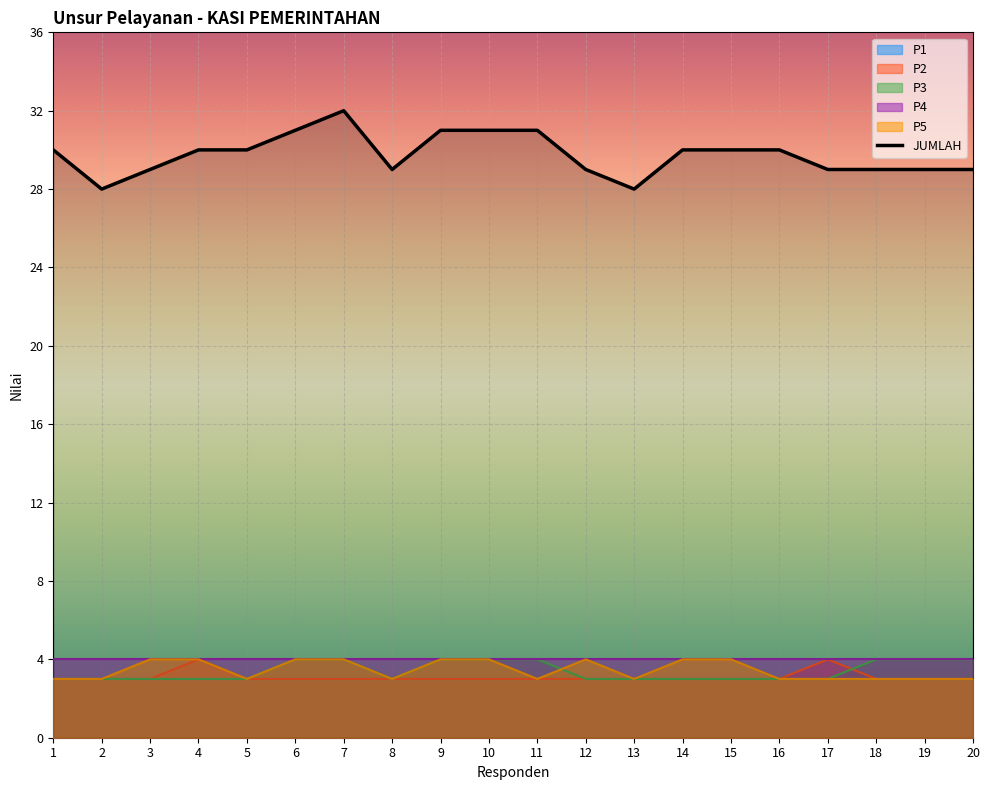

True or false: P2 and JUMLAH cross at least once.

False